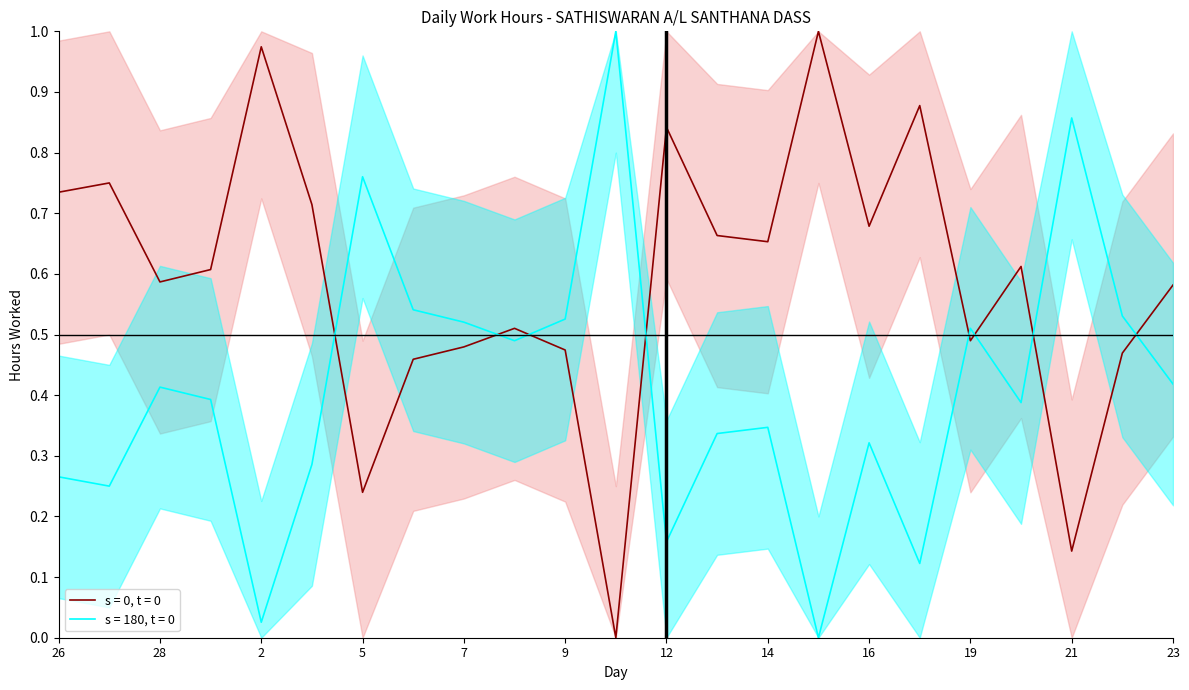

Which label corresponds to the smallest value in the chart?

10